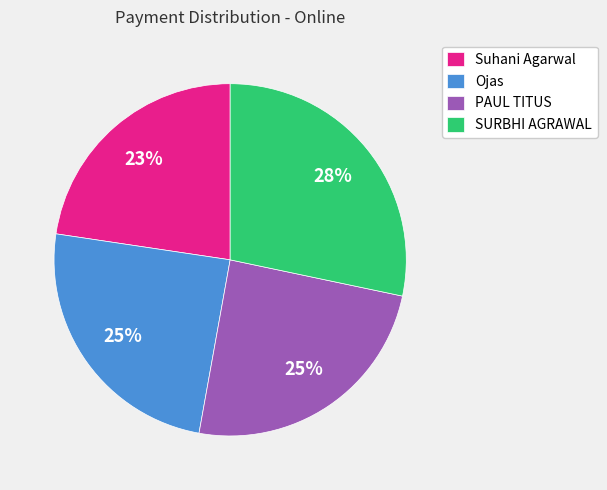

How many slices are in this pie chart?

4